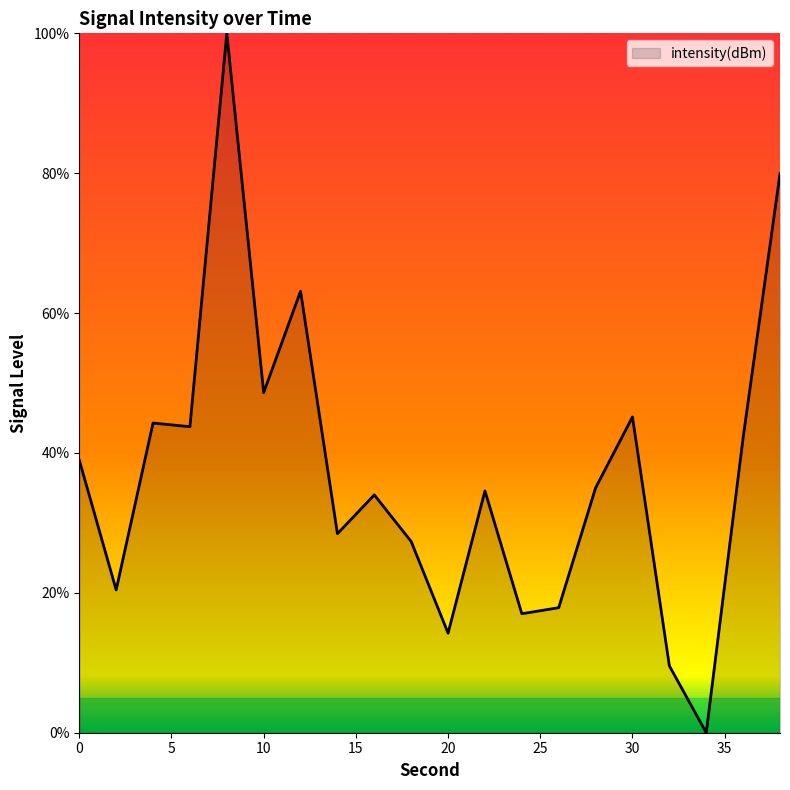

What is the difference between the maximum and minimum values?

100.0